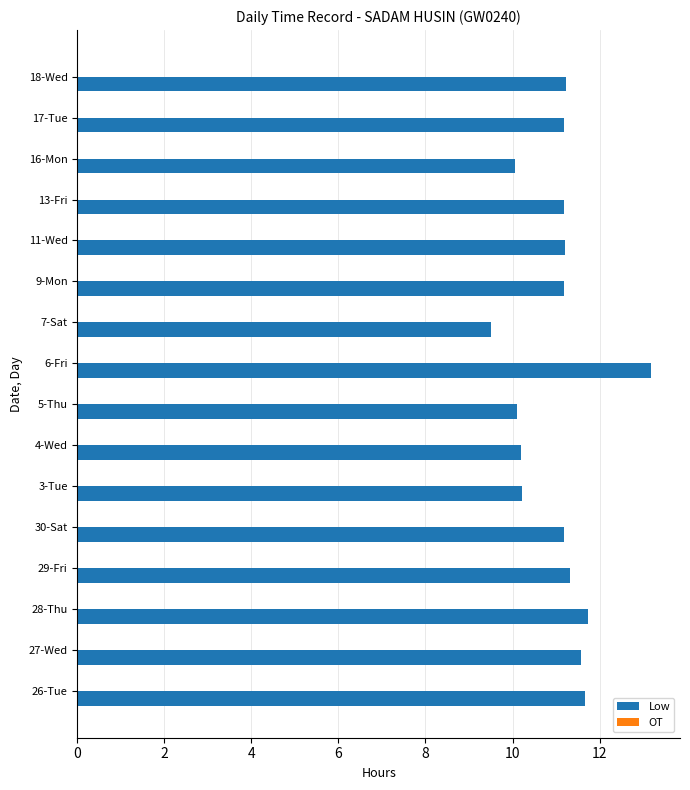

Is it true that the value at 18-Wed is 11.2?

True